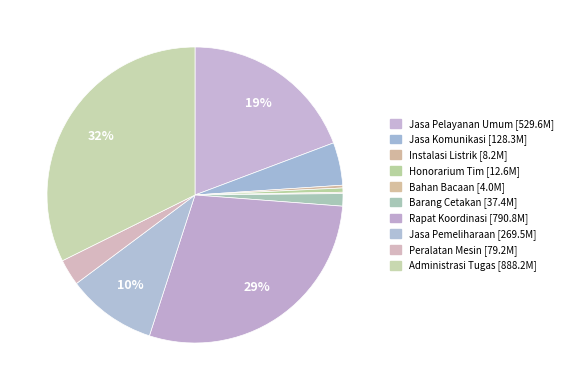

Which category has the smallest portion of the pie?

DINAS PEKERJAAN UMUM DAN PENATAAN RUANG (Bahan Bacaan)